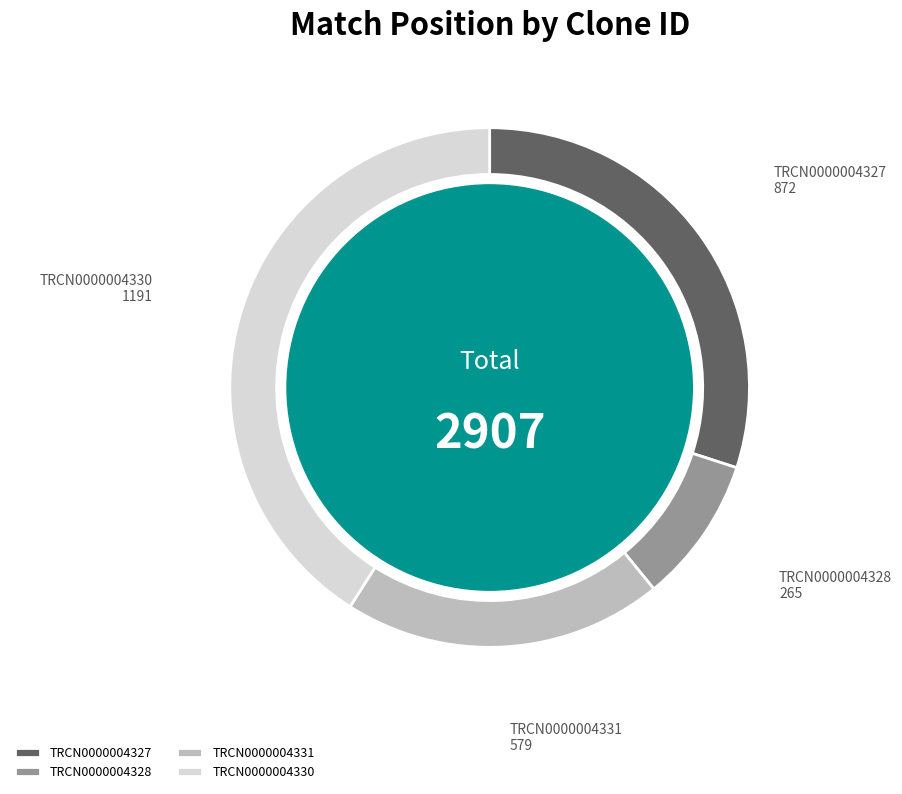

Which slice is the smallest?

TRCN0000004328